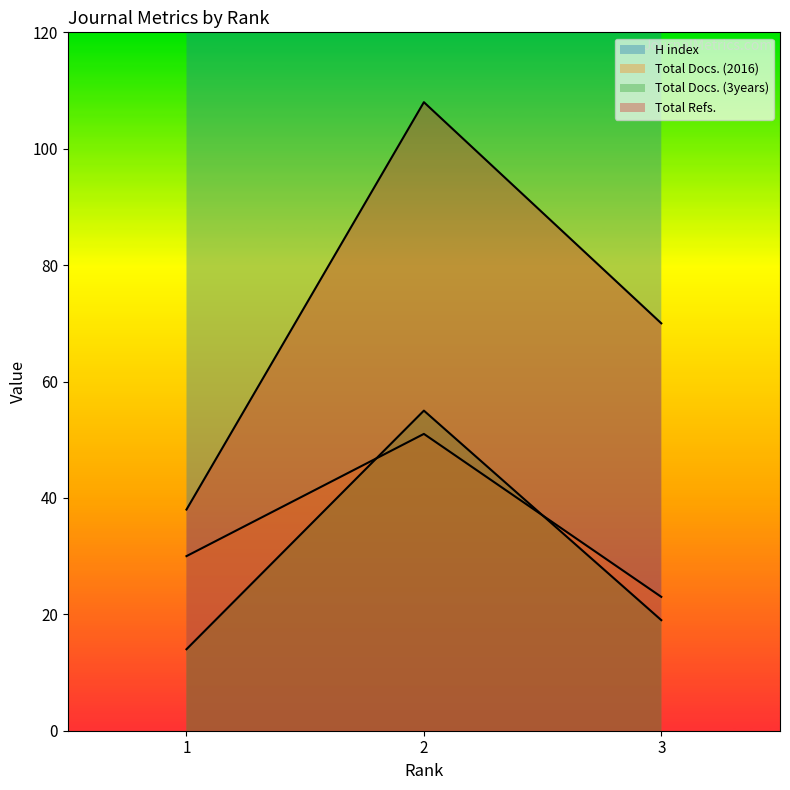

What is the difference between the maximum and second lowest values in the Total Docs. (3years) series?

36